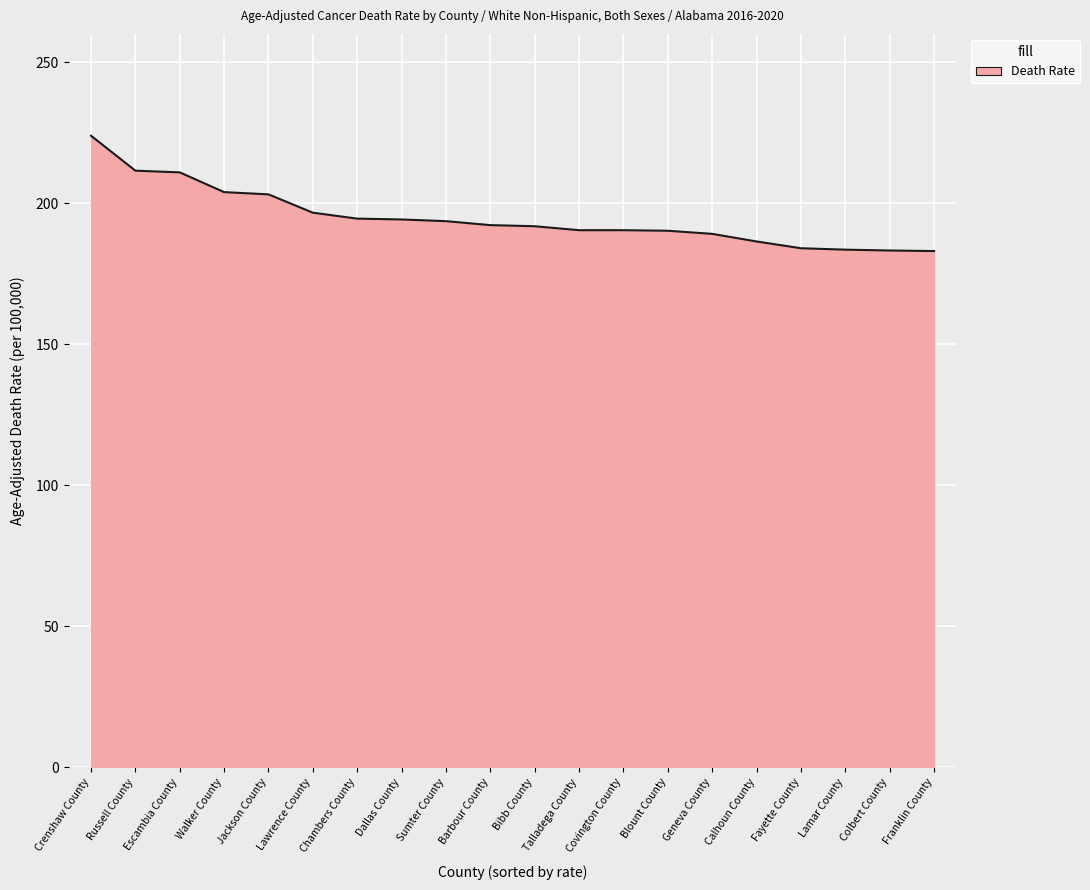

What is the approximate value at Fayette County?

184.0